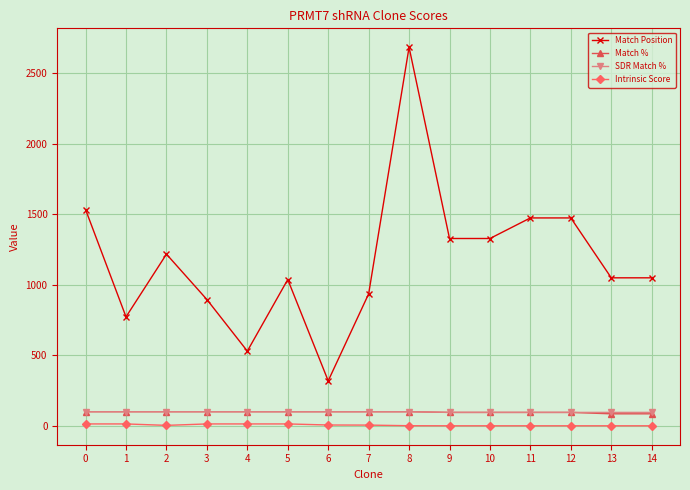

Which series has the largest total across all categories?

Match Position